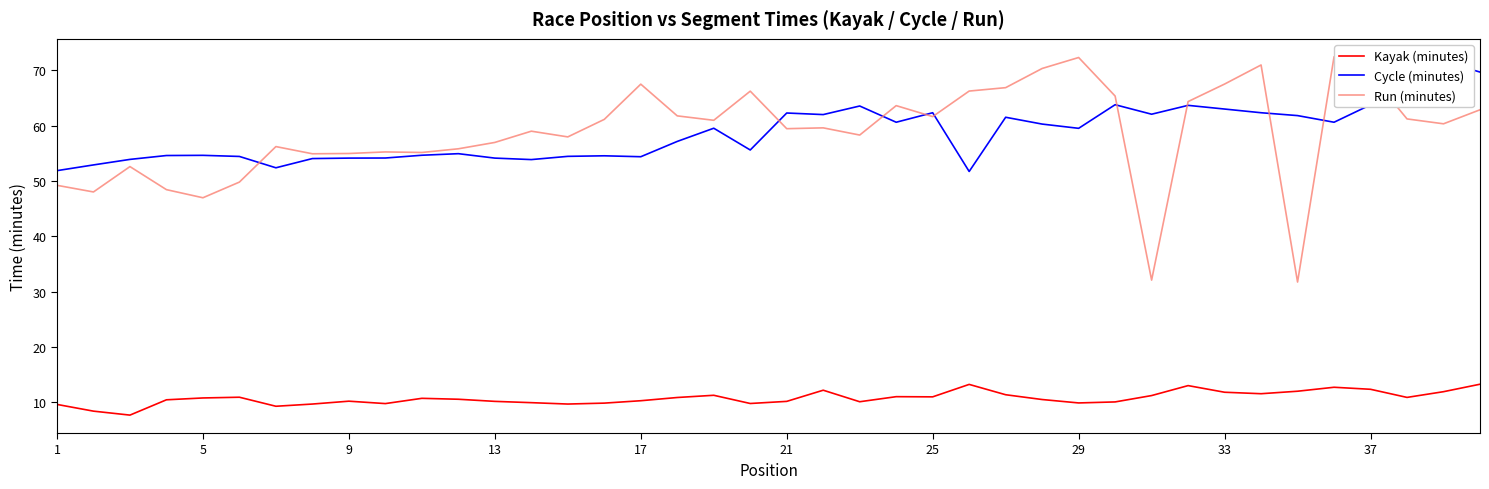

What is the maximum value for Cycle (minutes)?

71.7